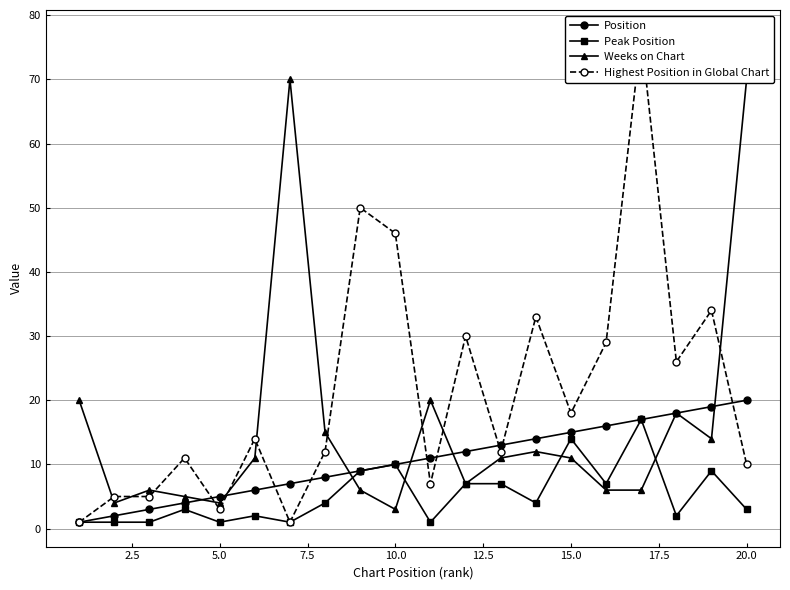

How many values in the Position series exceed 11?

9